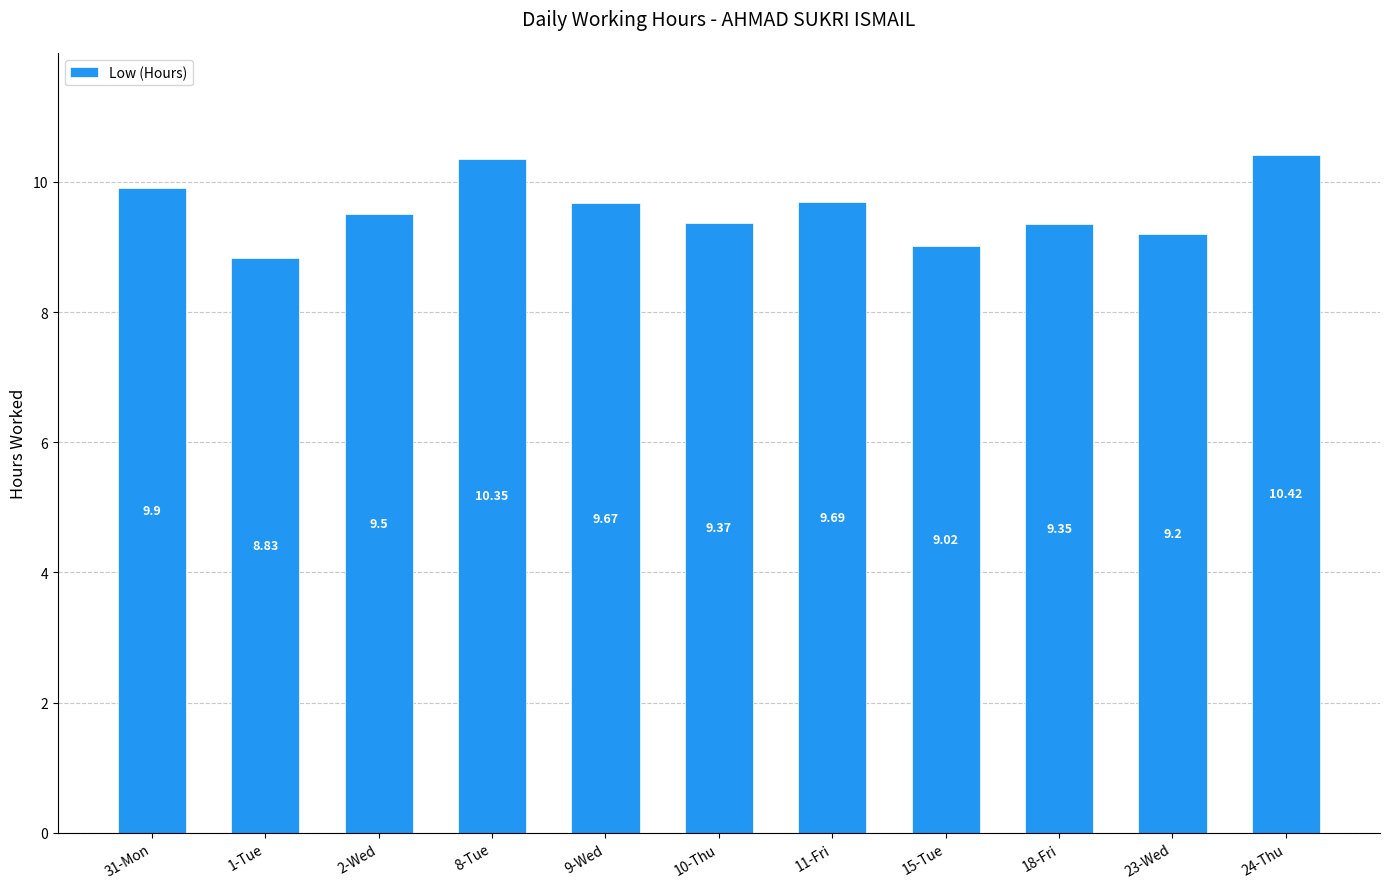

What is the ratio of the value at 31-Mon to the value at 11-Fri?

1.0